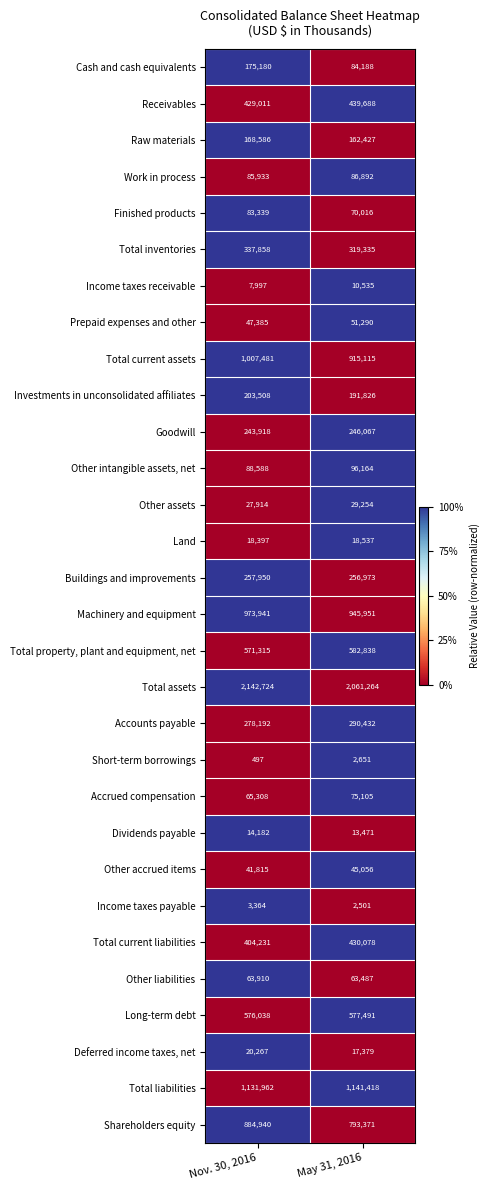

Is it true that Total current liabilities equals 721357 at May 31, 2016?

False